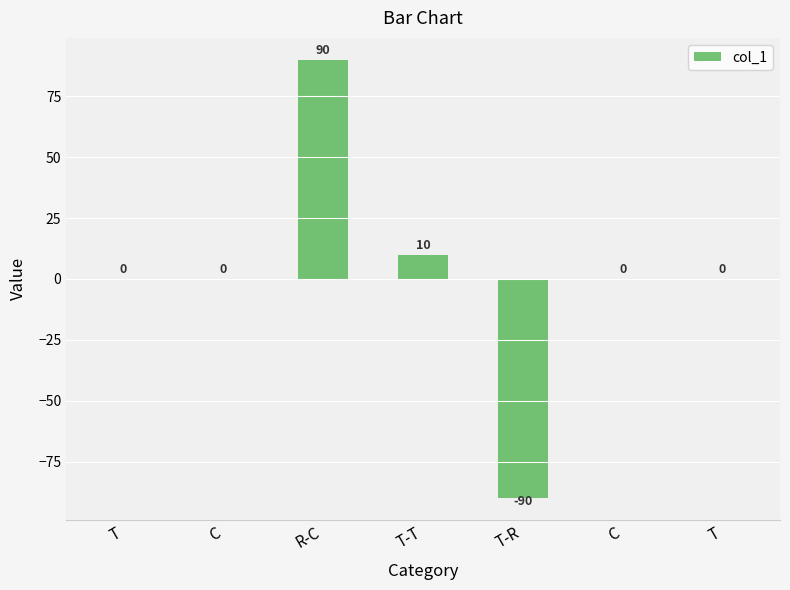

Reading left to right, extract all data points from this chart.

0	0	90	10	-90	0	0